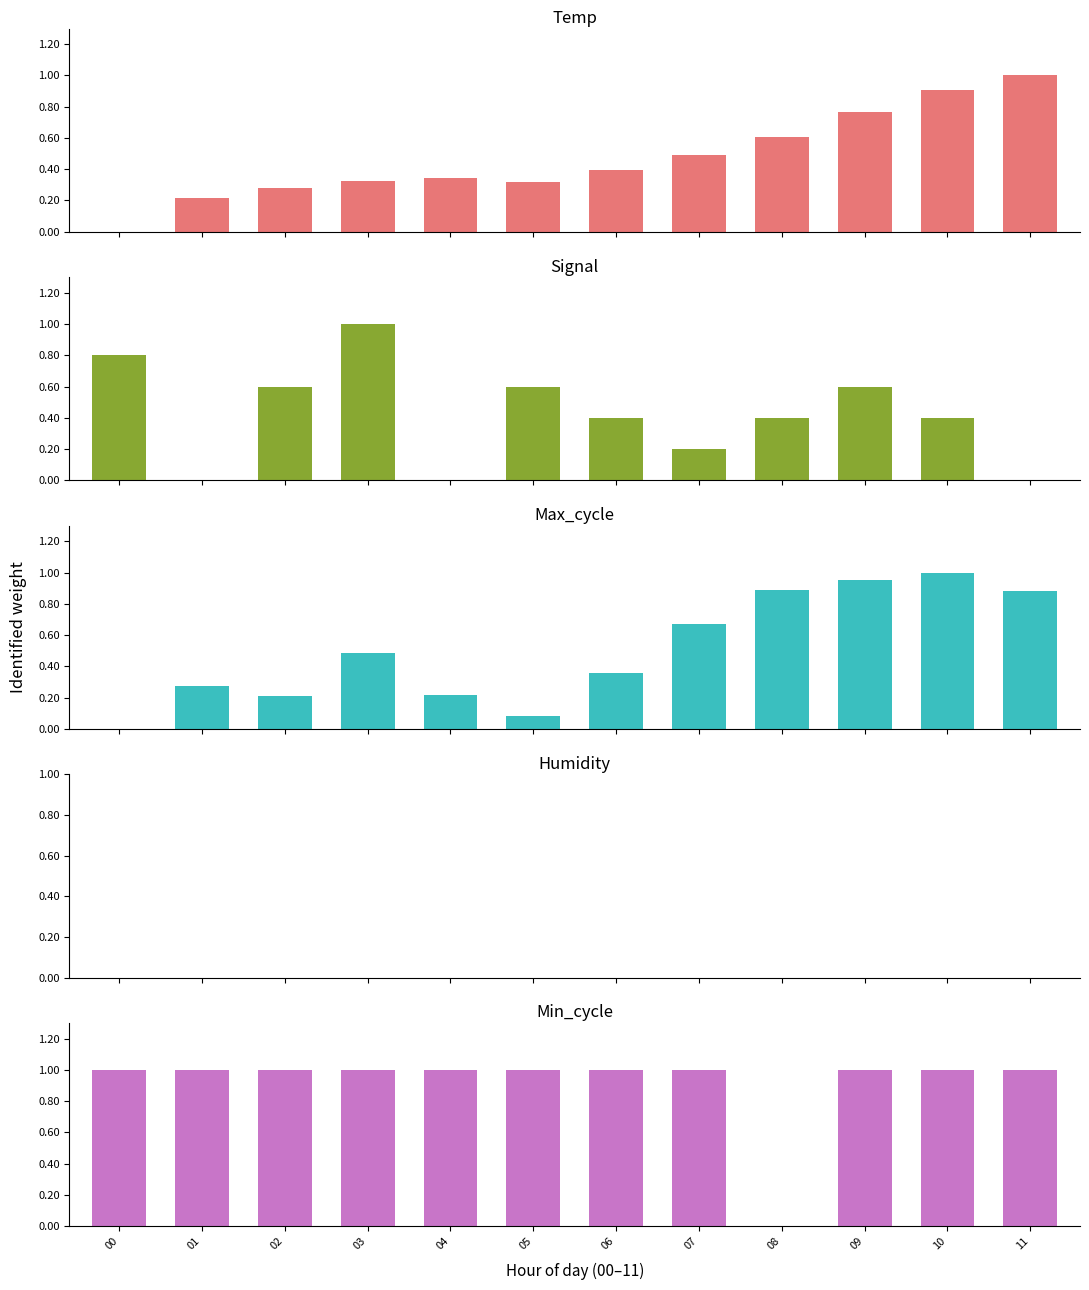

Rank the series by their maximum value, from lowest to highest.

Humidity, Temp, Signal, Max_cycle, Min_cycle